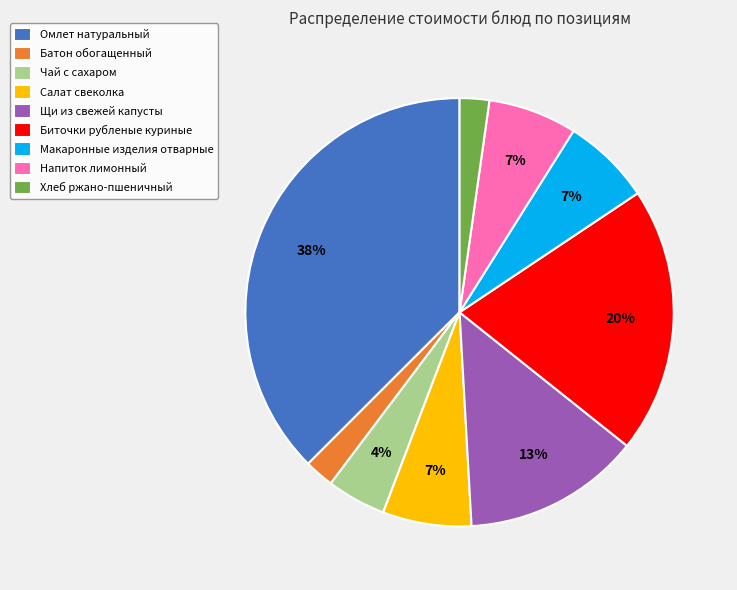

True or false: Салат свеколка accounts for 7% of the total.

True